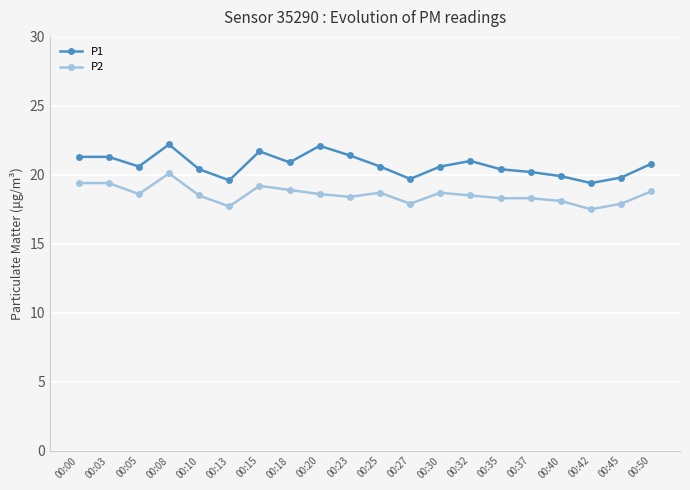

Which series changed the most between 00:08 and 00:30?

P1